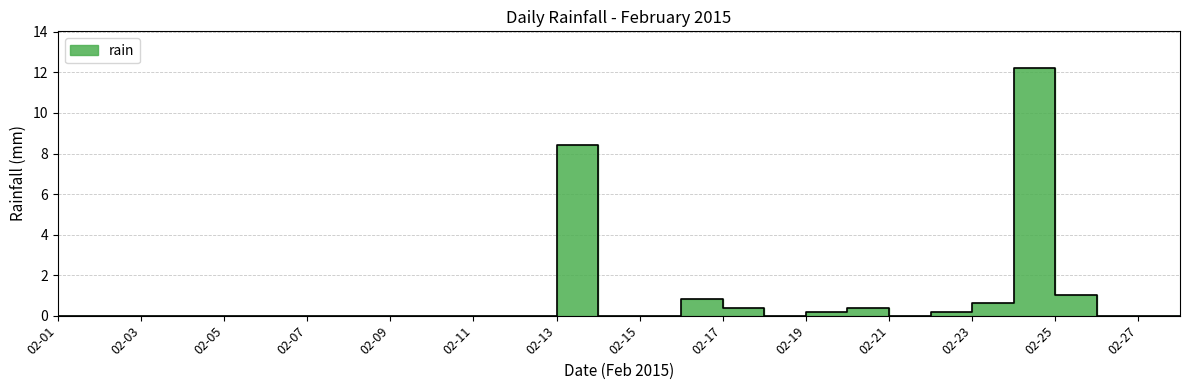

Reading left to right, transcribe all the data shown in this chart.

0.0	0.0	0.0	0.0	0.0	0.0	0.0	0.0	0.0	0.0	0.0	0.0	8.4	0.0	0.0	0.8	0.4	0.0	0.2	0.4	0.0	0.2	0.6	12.2	1.0	0.0	0.0	0.0